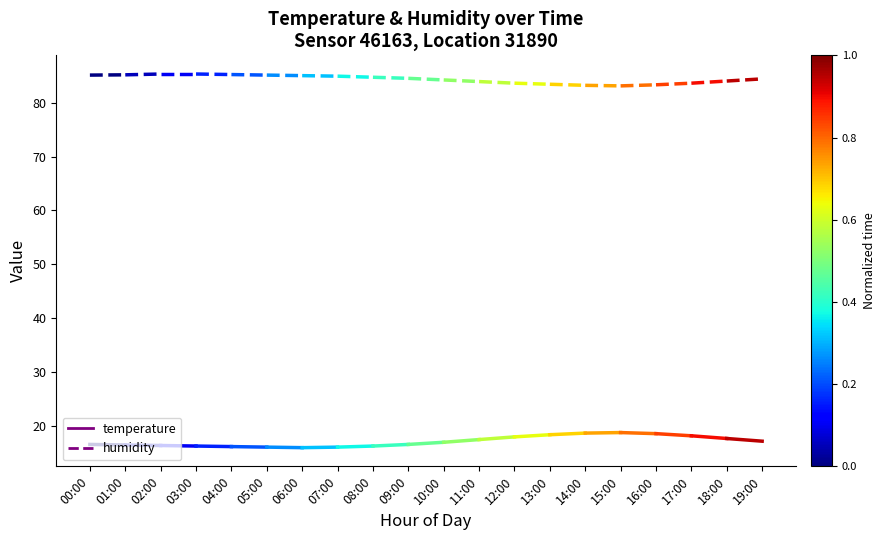

At which label is temperature closest to 16?

01:00